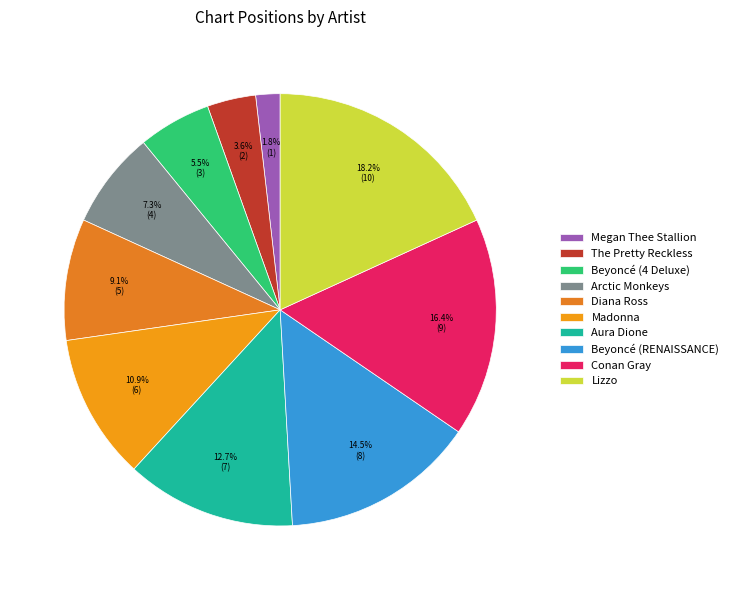

Which category has the biggest portion of the pie?

Lizzo